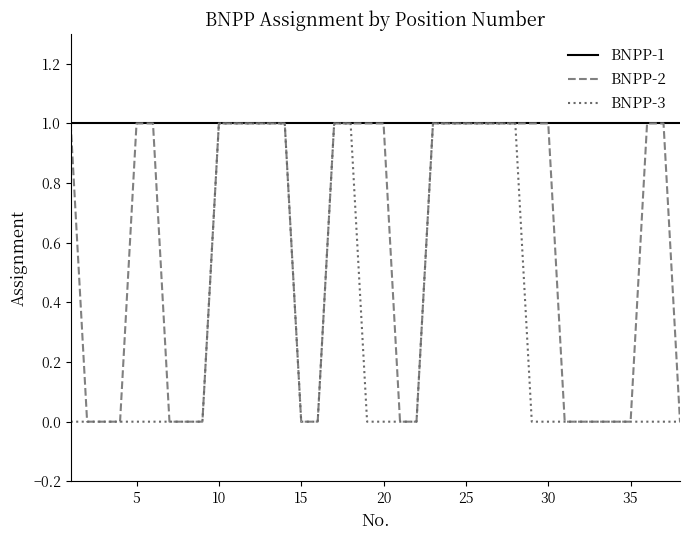

How many distinct data groups are displayed?

3